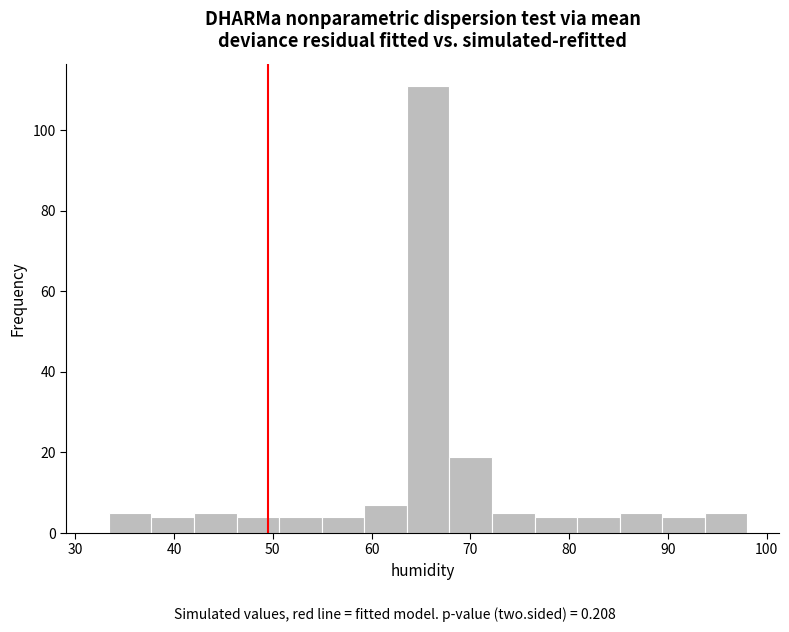

Over which range of the x-axis is the bar tallest?

64 to 68